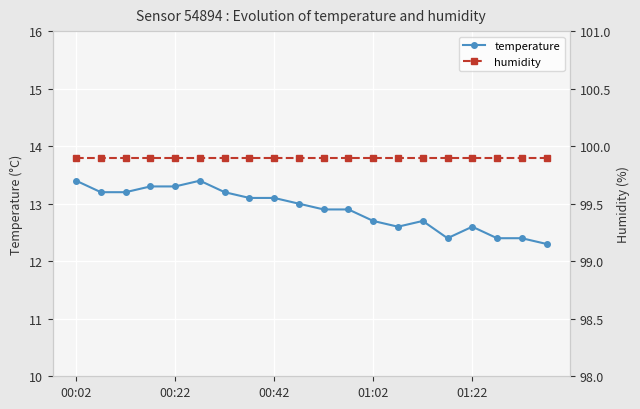

What are all the series names shown in the legend?

temperature, humidity